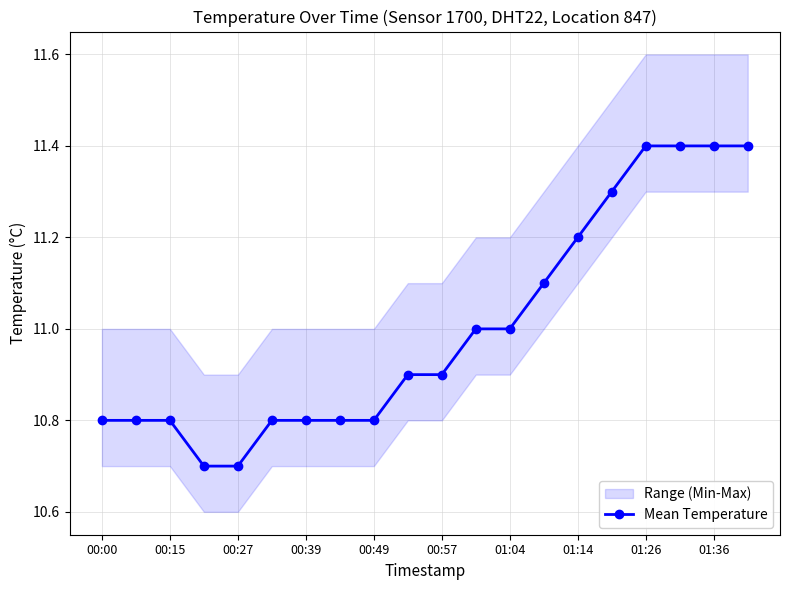

Does the chart have visible grid lines?

Yes